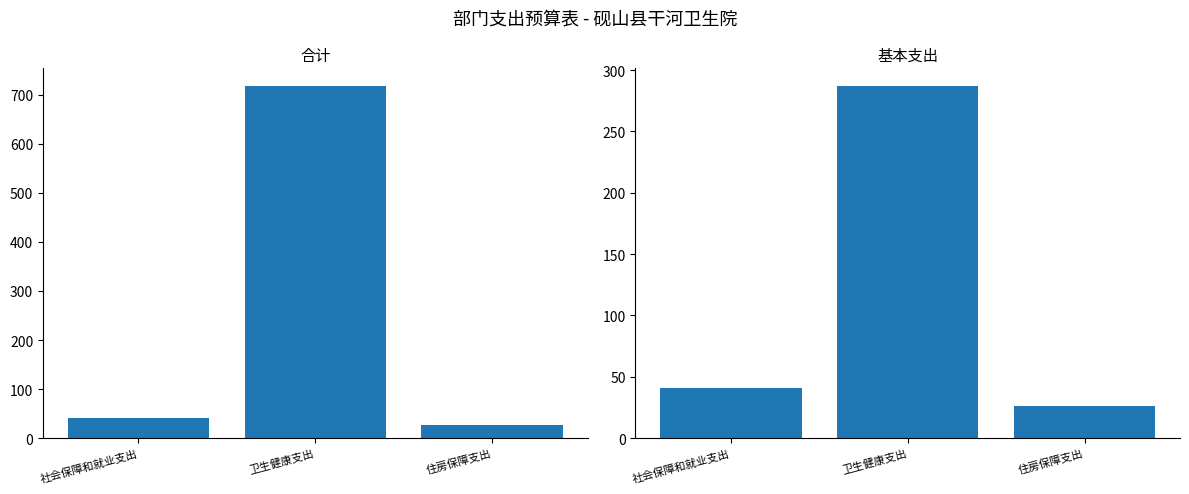

True or false: 基本支出 has a value of 11.5 at 社会保障和就业支出.

False